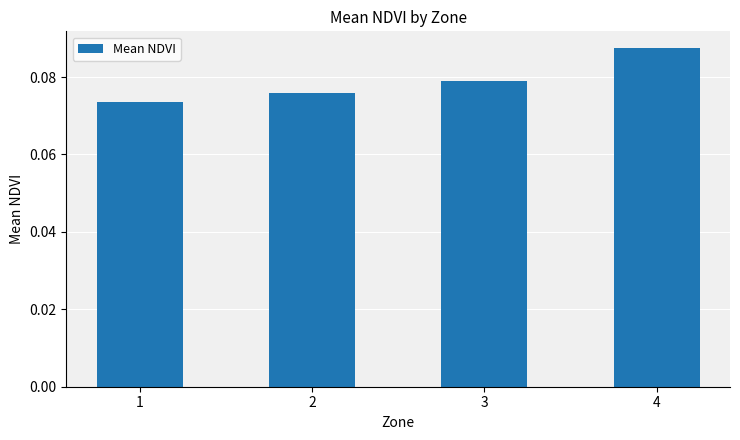

Count the values in the range 0 to 1.

4